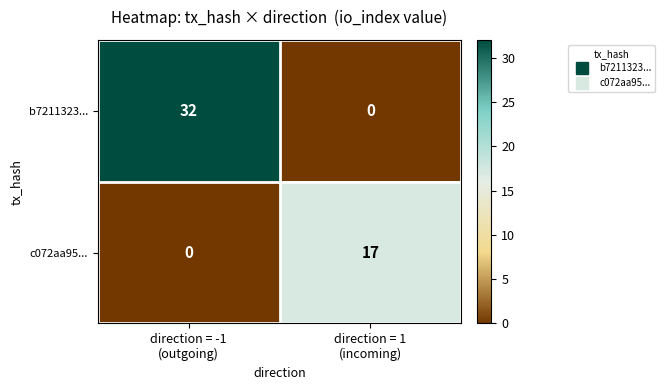

What is the maximum value shown in the chart?

32